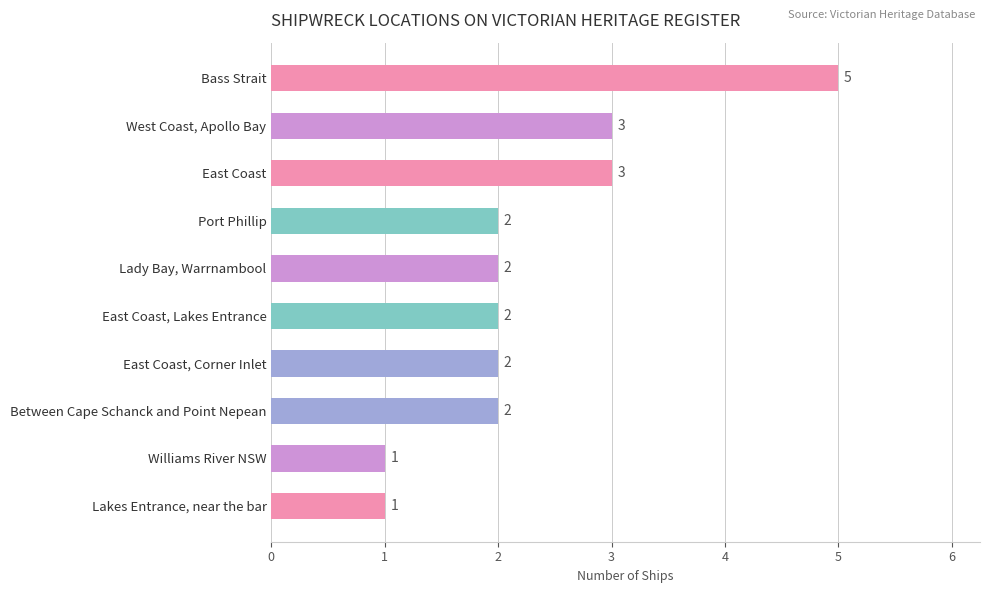

What is the average value?

2